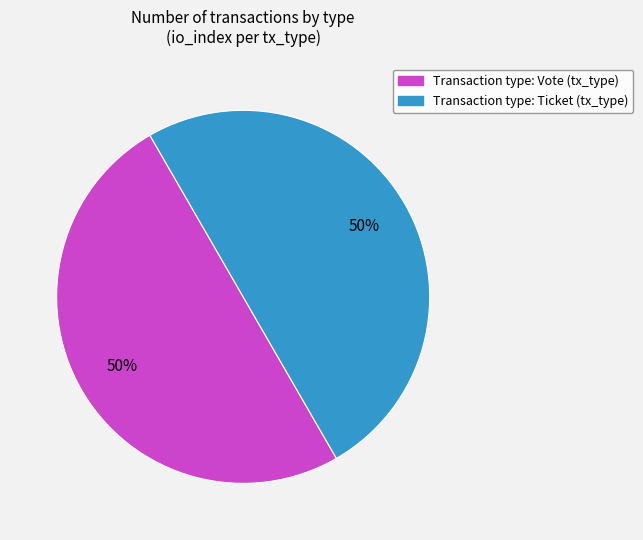

To the nearest percent, what is the average slice percentage?

50%